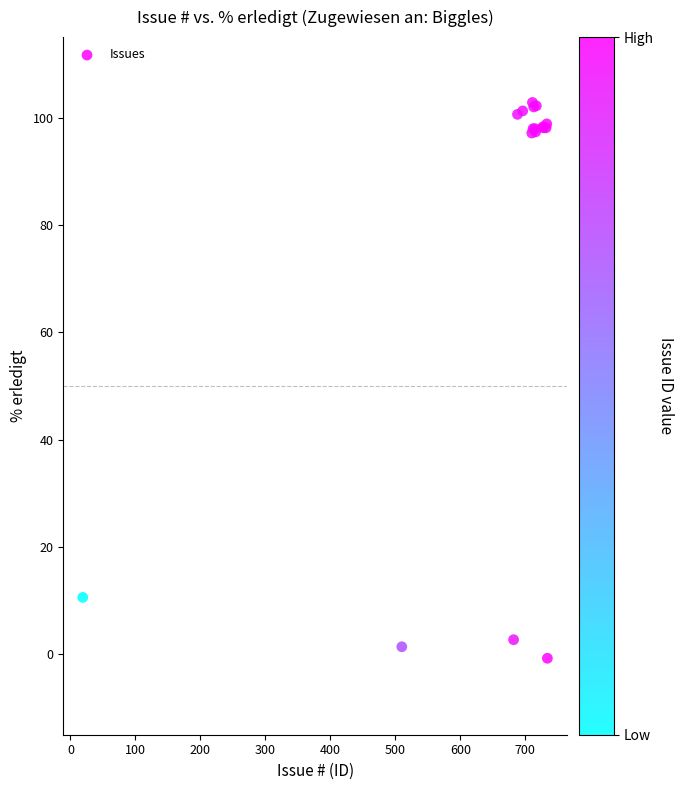

What Y value in the scatter plot is closest to 51?

10.6